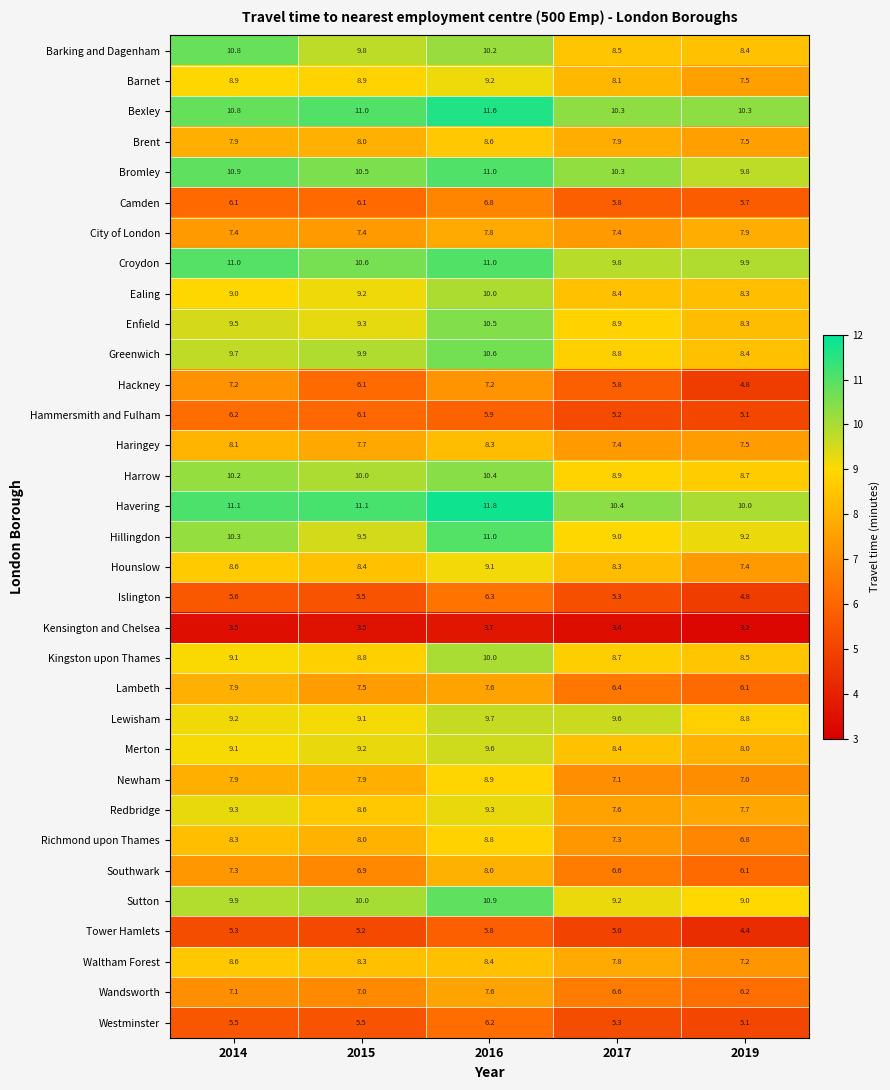

True or false: Tower Hamlets has a value of 10.2 at 2016.

False